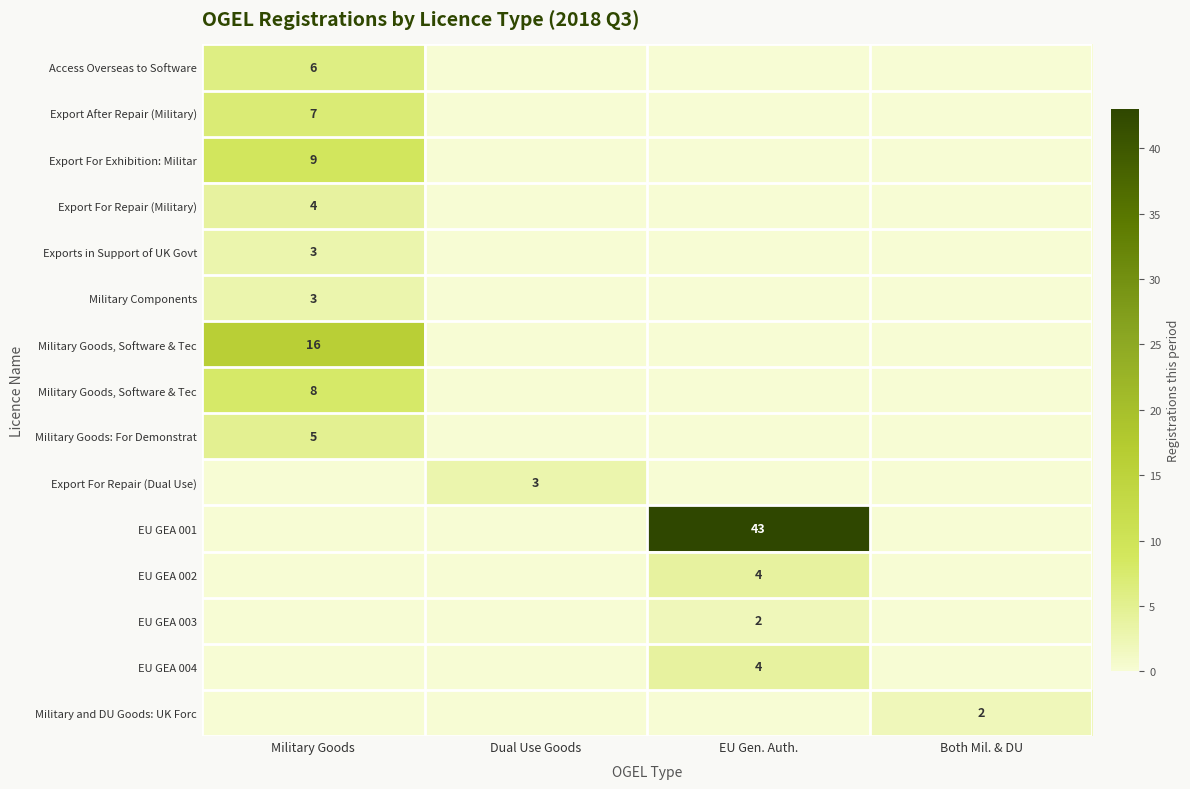

How many distinct data groups are displayed?

15